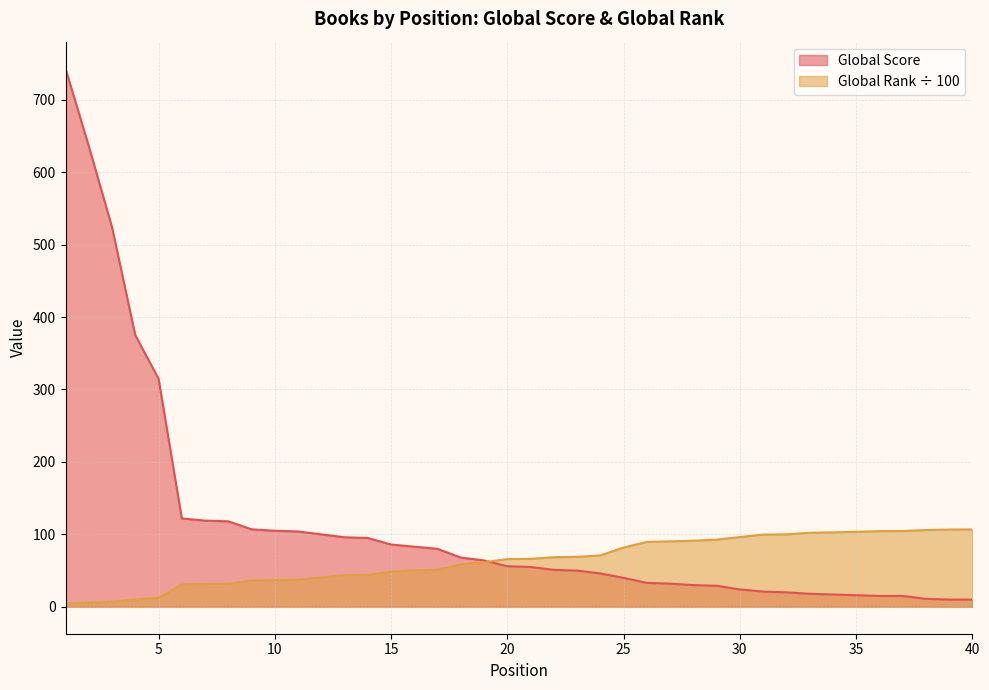

Between 6 and 27, which is larger?

6